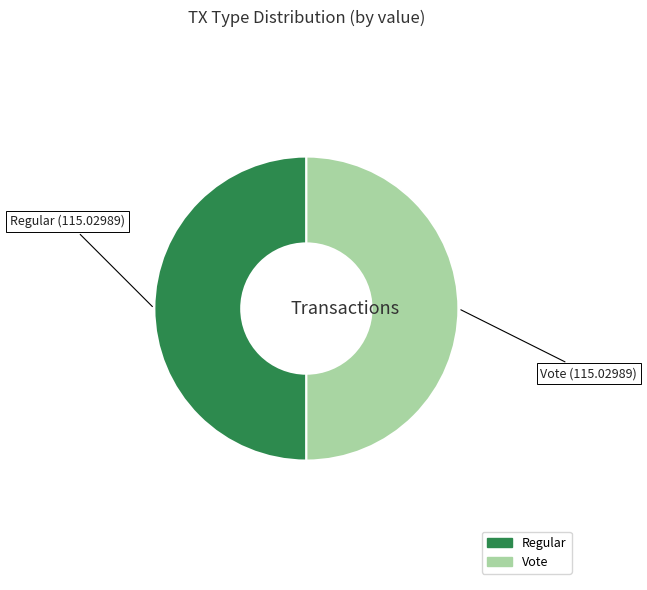

What is the smallest slice in the pie chart?

Regular (io_index=0)